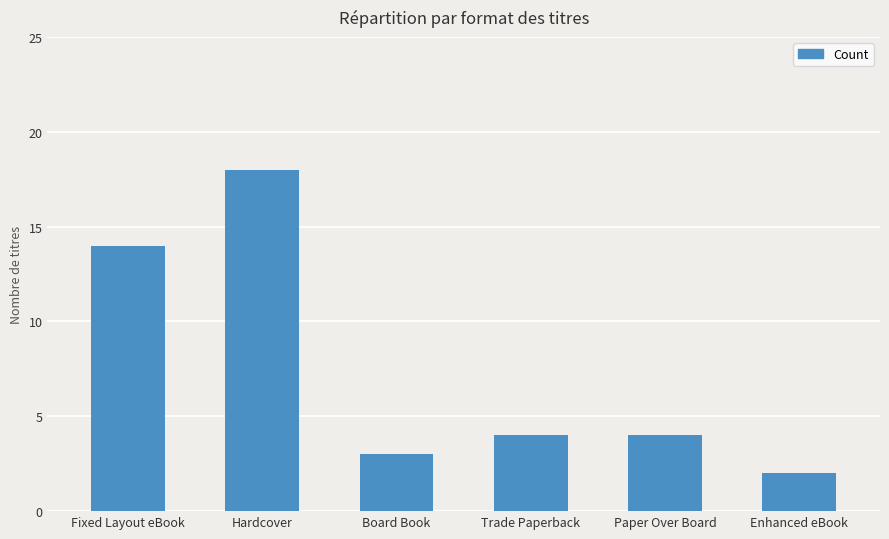

How many series are shown in this chart?

1